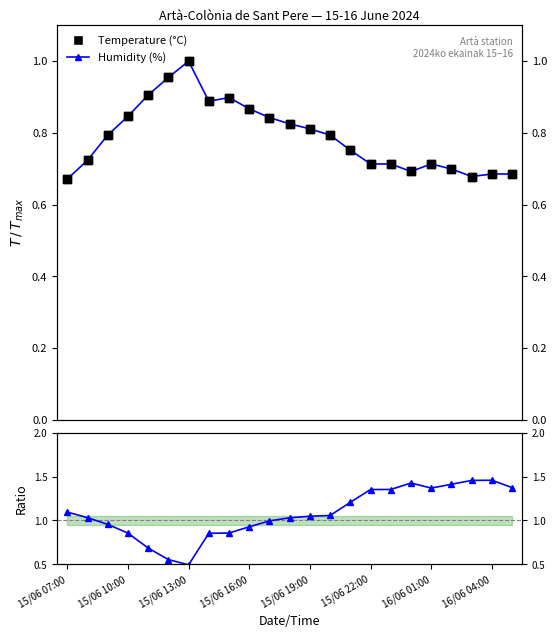

Which series contains the highest Y value?

Humidity/Temperature ratio